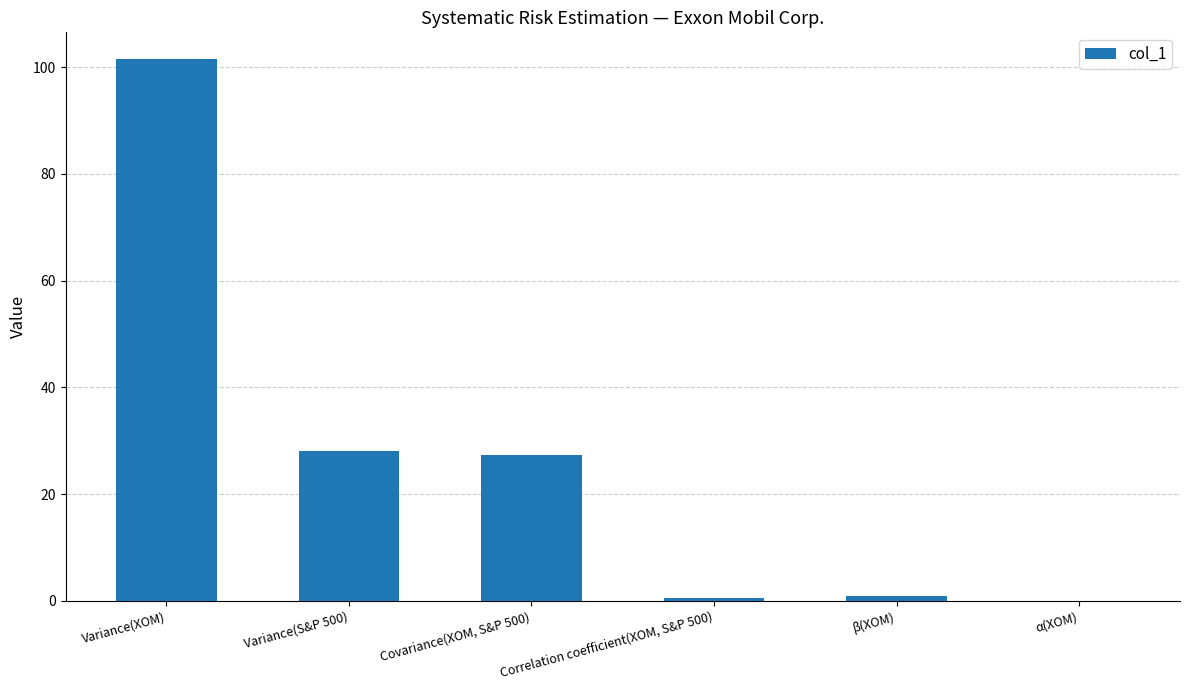

The chart shows a value of 10.8 at Variance(S&P 500). True or false?

False